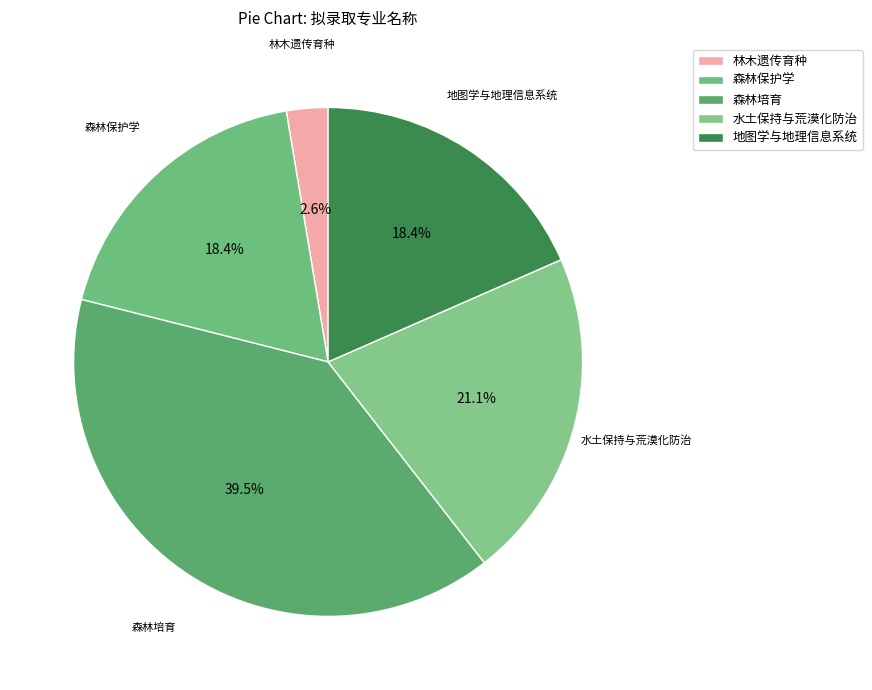

Is it true that 地图学与地理信息系统 is 18% of the pie?

True